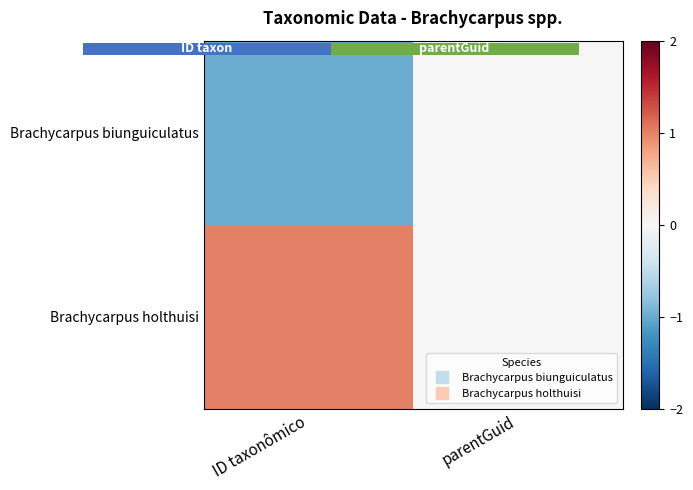

At how many categories does at least one series exceed 0?

2